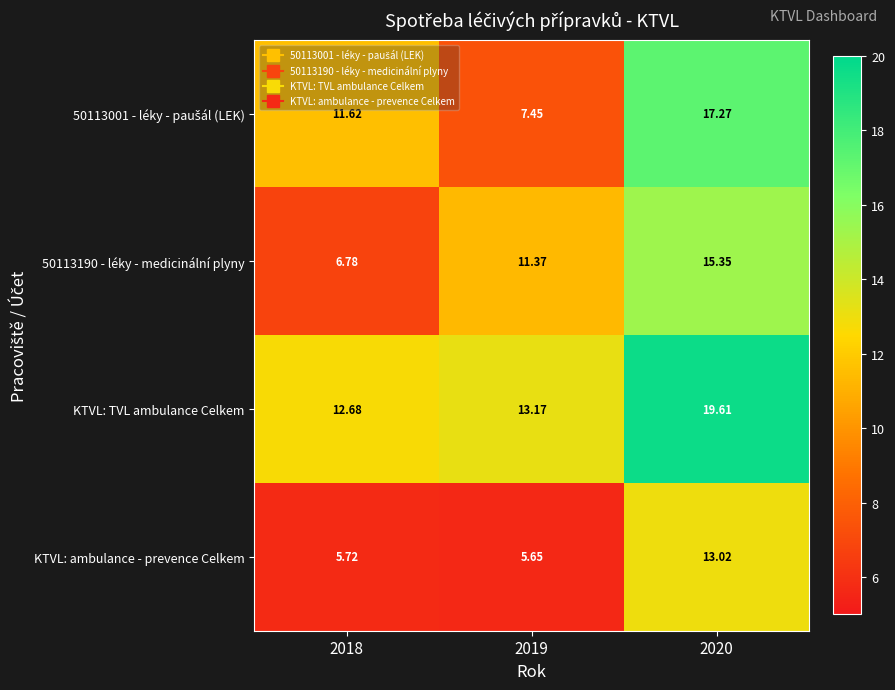

Is the value of KTVL: TVL ambulance Celkem at 2019 greater than the value of KTVL: ambulance - prevence Celkem at 2019?

Yes